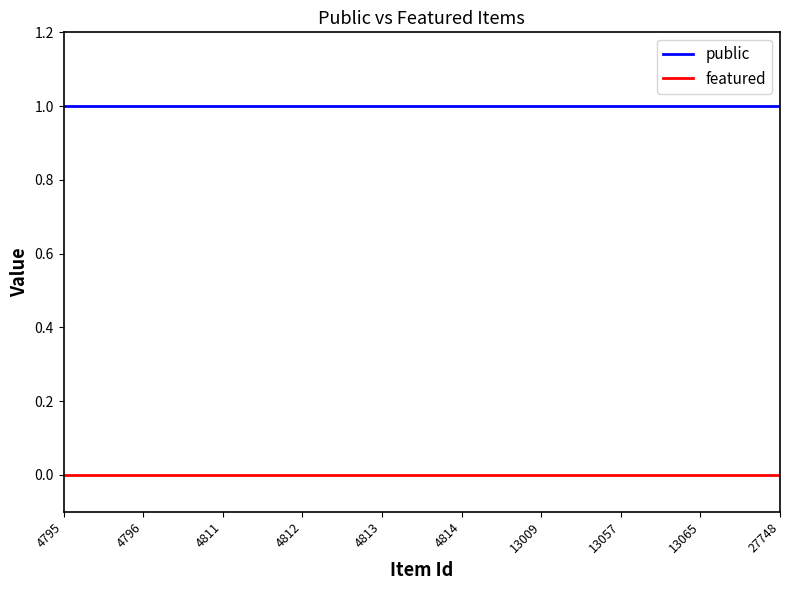

True or false: featured and public cross at least once.

False